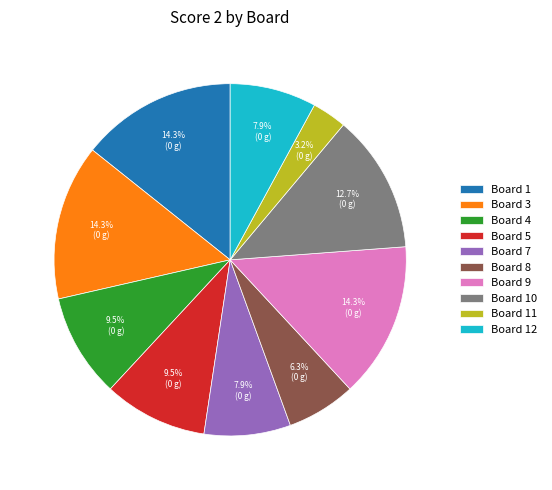

To the nearest percent, what is the difference between the largest and smallest slice percentages?

11%